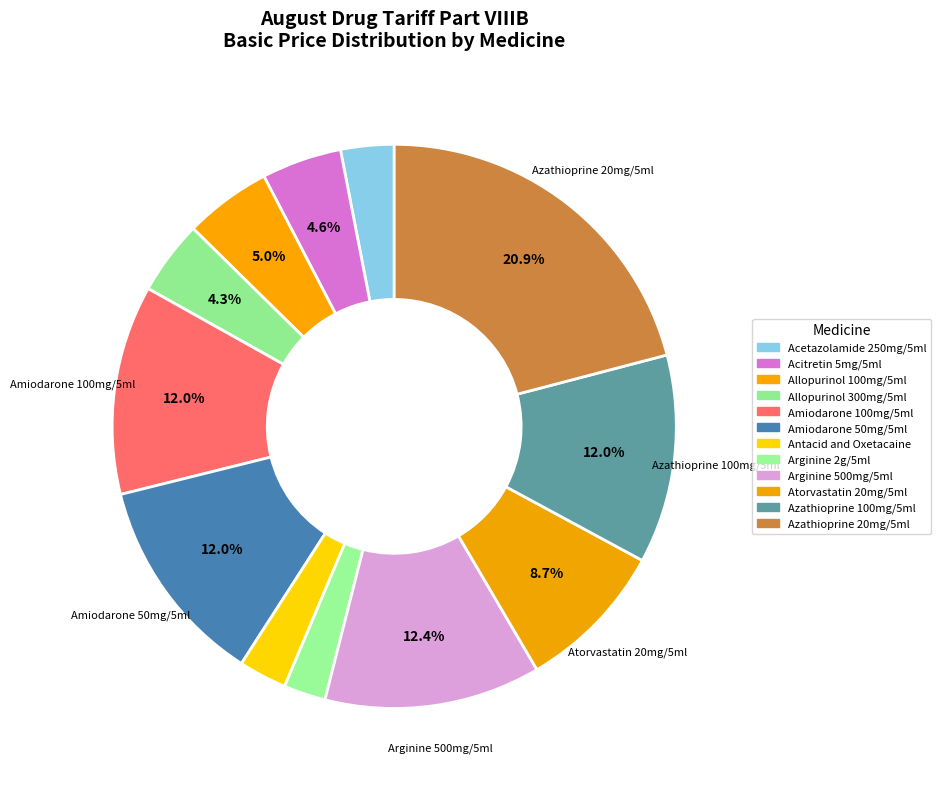

Which category has the biggest portion of the pie?

Azathioprine 20mg/5ml